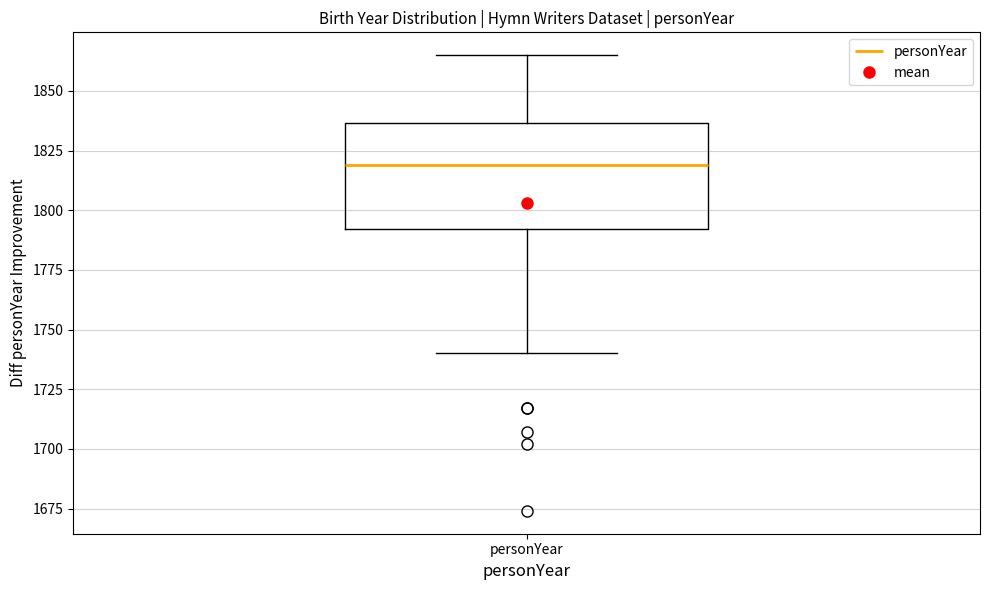

Transcribe this box plot: give where the median line is, the range the box spans, and where the two whiskers end, as read against the y-axis. The values are not printed on the chart, so give them approximately, as read against the axis.

median 1820, box 1790 to 1835, whiskers 1740 to 1865